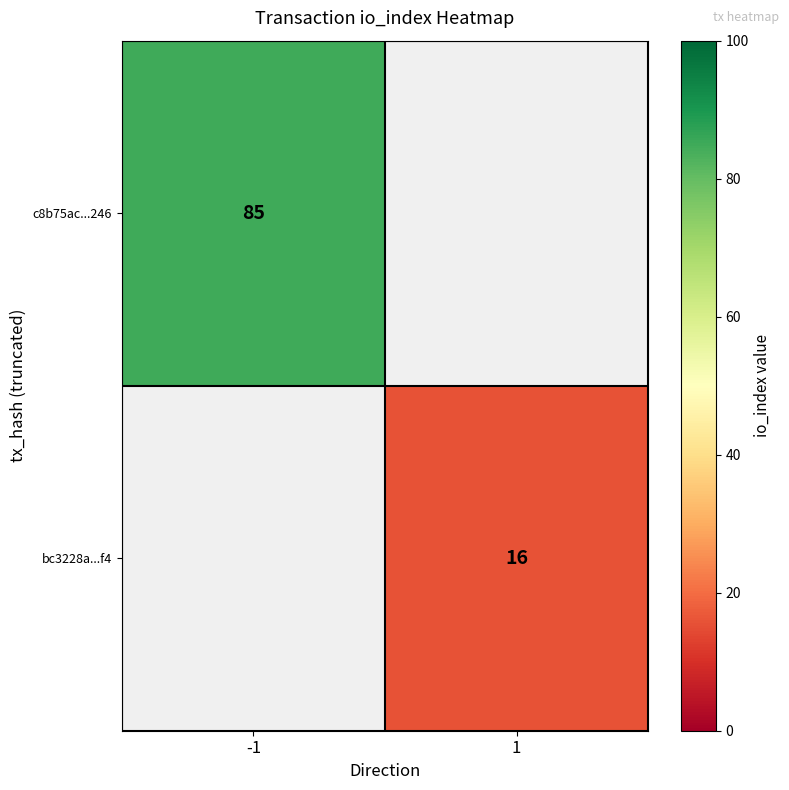

Is it true that c8b75ac...246 equals 85 at -1?

True